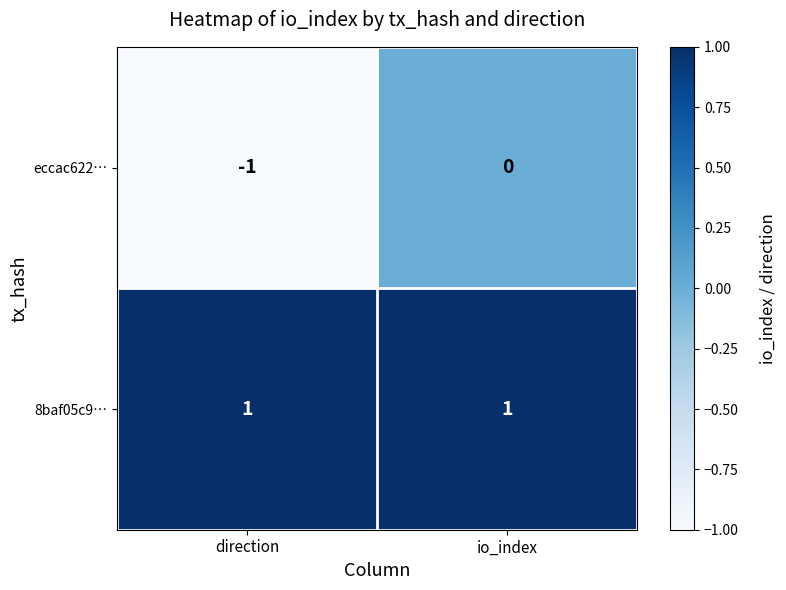

Reading left to right, transcribe all the data shown in this chart.

eccac622…: -1	0
8baf05c9…: 1	1